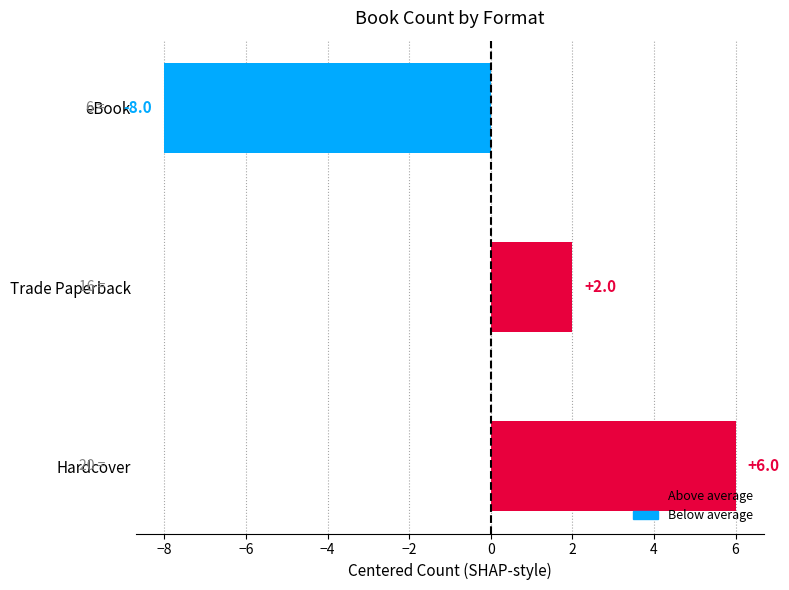

At which label is the value closest to -1?

Trade Paperback